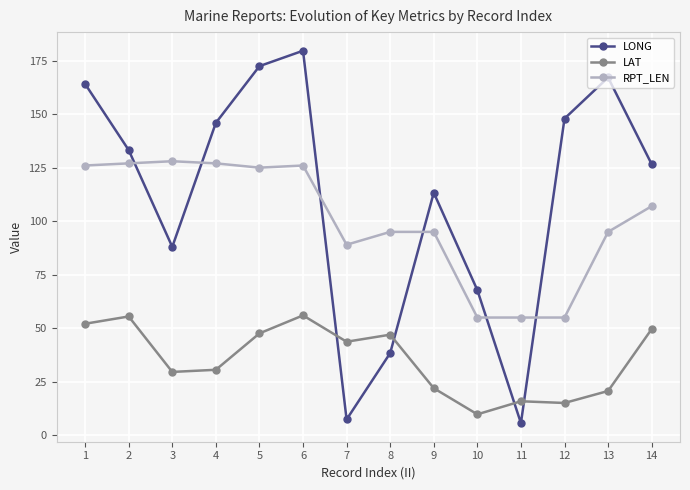

The RPT_LEN series shows 125.0 at 5. True or false?

True